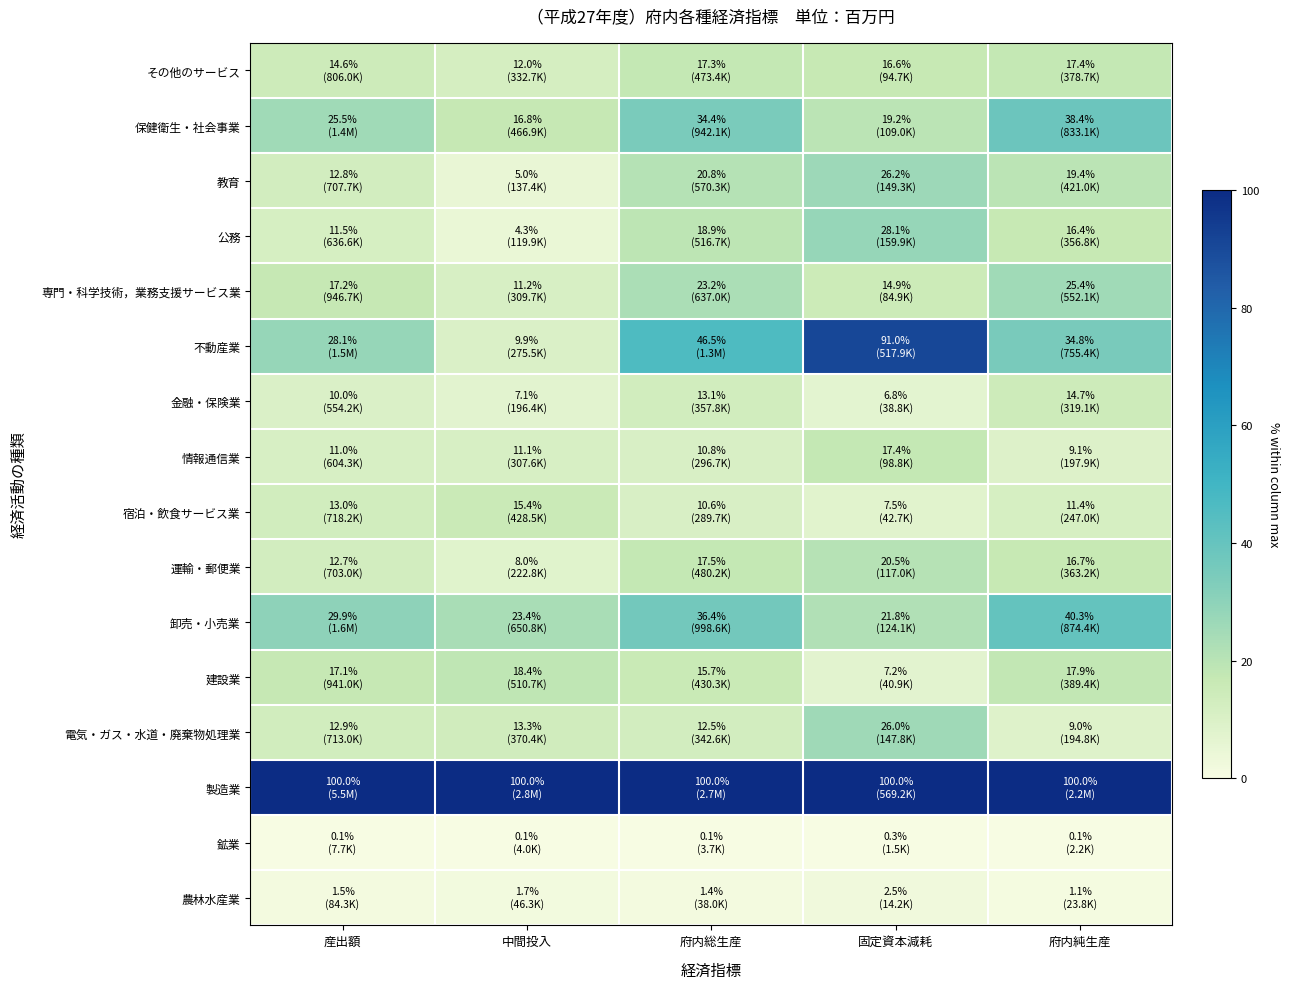

Reading left to right, list all the values displayed in this chart.

農林水産業: 産出額=1.5	中間投入=1.7	府内総生産=1.4	固定資本減耗=2.5	府内純生産=1.1
鉱業: 産出額=0.1	中間投入=0.1	府内総生産=0.1	固定資本減耗=0.3	府内純生産=0.1
製造業: 産出額=100.0	中間投入=100.0	府内総生産=100.0	固定資本減耗=100.0	府内純生産=100.0
電気・ガス・水道・廃棄物処理業: 産出額=12.9	中間投入=13.3	府内総生産=12.5	固定資本減耗=26.0	府内純生産=9.0
建設業: 産出額=17.1	中間投入=18.4	府内総生産=15.7	固定資本減耗=7.2	府内純生産=17.9
卸売・小売業: 産出額=29.9	中間投入=23.4	府内総生産=36.4	固定資本減耗=21.8	府内純生産=40.3
運輸・郵便業: 産出額=12.7	中間投入=8.0	府内総生産=17.5	固定資本減耗=20.5	府内純生産=16.7
宿泊・飲食サービス業: 産出額=13.0	中間投入=15.4	府内総生産=10.6	固定資本減耗=7.5	府内純生産=11.4
情報通信業: 産出額=11.0	中間投入=11.1	府内総生産=10.8	固定資本減耗=17.4	府内純生産=9.1
金融・保険業: 産出額=10.0	中間投入=7.1	府内総生産=13.1	固定資本減耗=6.8	府内純生産=14.7
不動産業: 産出額=28.1	中間投入=9.9	府内総生産=46.5	固定資本減耗=91.0	府内純生産=34.8
専門・科学技術，業務支援サービス業: 産出額=17.2	中間投入=11.2	府内総生産=23.2	固定資本減耗=14.9	府内純生産=25.4
公務: 産出額=11.5	中間投入=4.3	府内総生産=18.9	固定資本減耗=28.1	府内純生産=16.4
教育: 産出額=12.8	中間投入=5.0	府内総生産=20.8	固定資本減耗=26.2	府内純生産=19.4
保健衛生・社会事業: 産出額=25.5	中間投入=16.8	府内総生産=34.4	固定資本減耗=19.2	府内純生産=38.4
その他のサービス: 産出額=14.6	中間投入=12.0	府内総生産=17.3	固定資本減耗=16.6	府内純生産=17.4